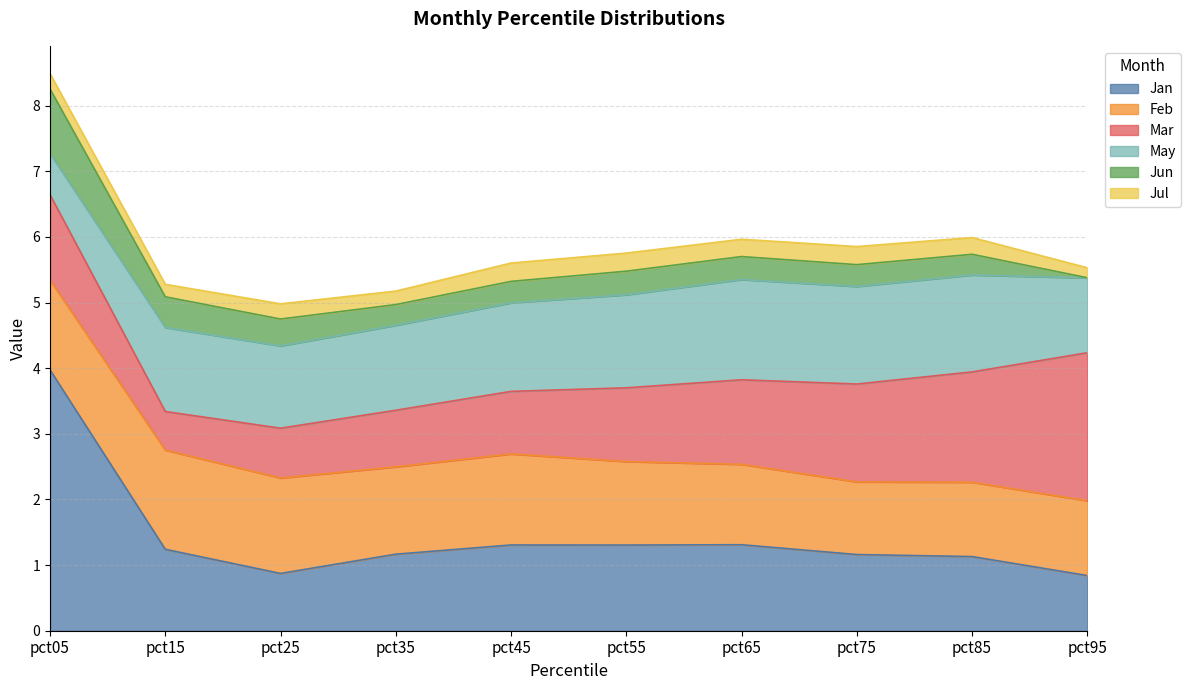

What is the value of the May point at the 8th from the left?

1.5